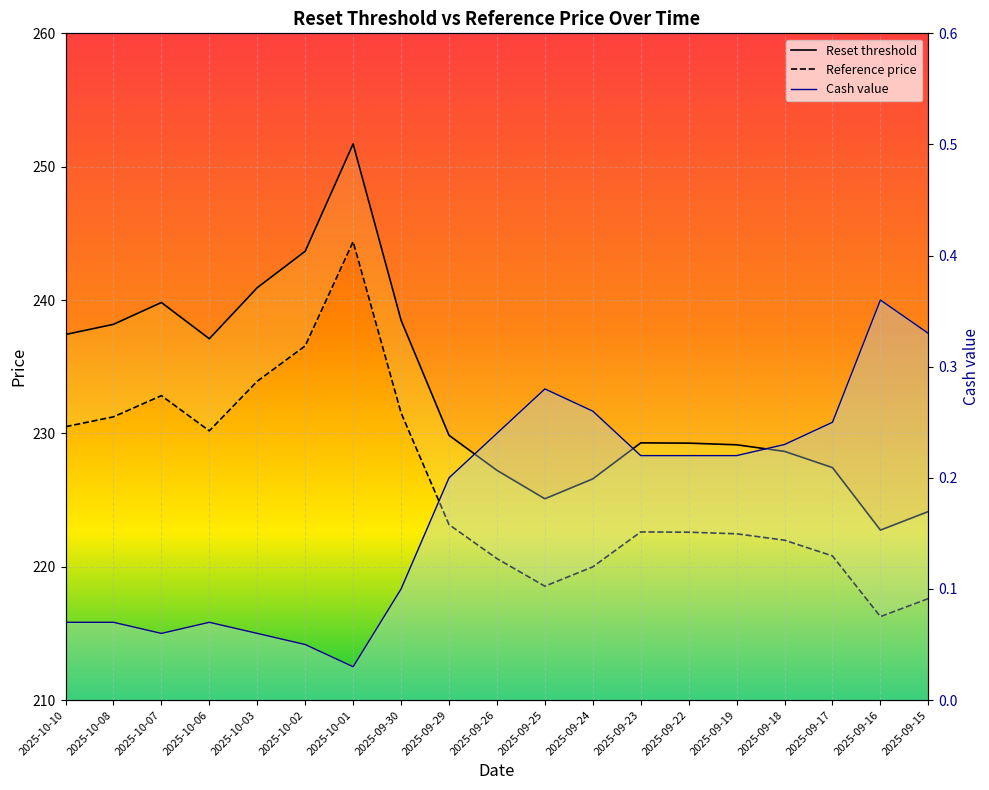

List the labels in order of Reset threshold value, largest first.

2025-10-01, 2025-10-02, 2025-10-03, 2025-10-07, 2025-09-30, 2025-10-08, 2025-10-10, 2025-10-06, 2025-09-29, 2025-09-23, 2025-09-22, 2025-09-19, 2025-09-18, 2025-09-17, 2025-09-26, 2025-09-24, 2025-09-25, 2025-09-15, 2025-09-16